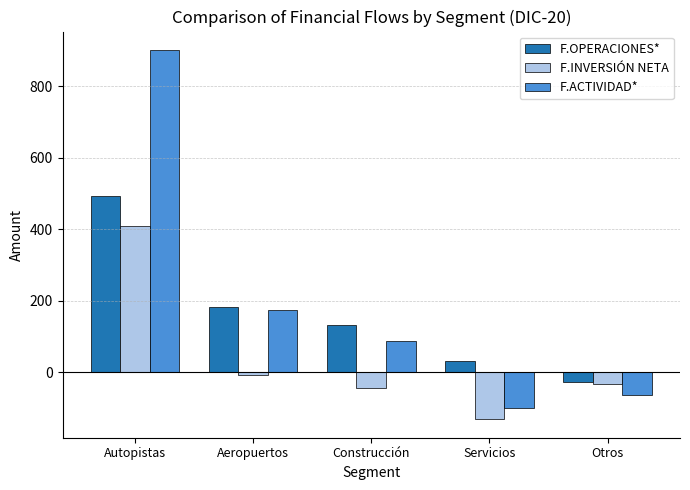

What is the sum of the F.OPERACIONES* values at Construcción and Servicios?

163